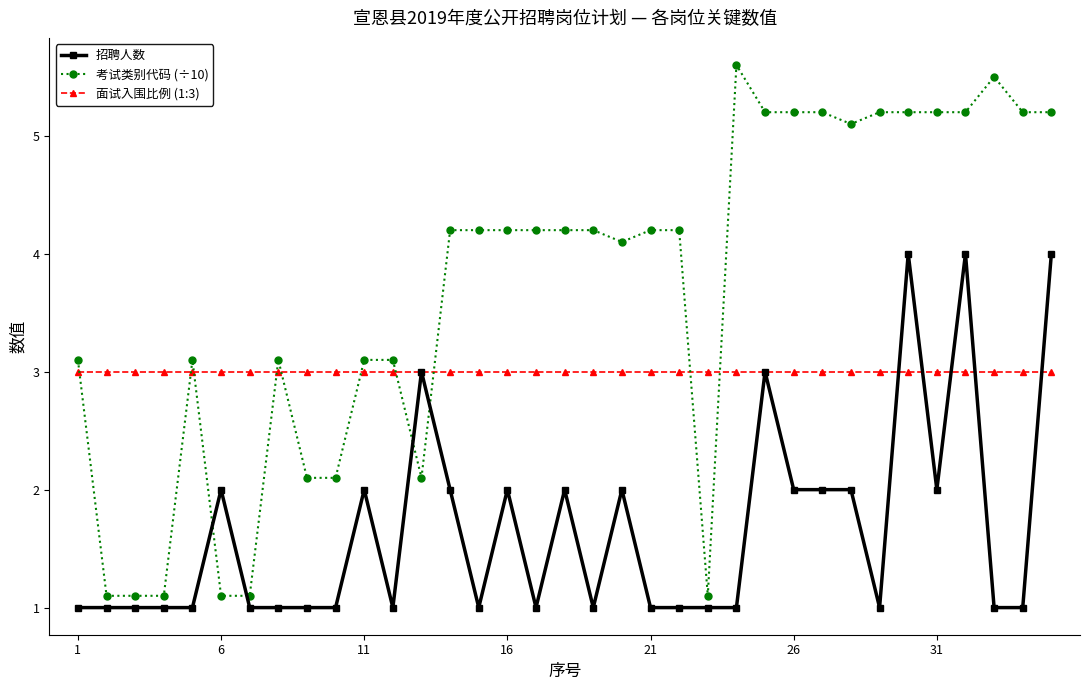

List the series in order of their overall mean, lowest first.

招聘人数, 面试入围比例 (1:3), 考试类别代码 (÷10)